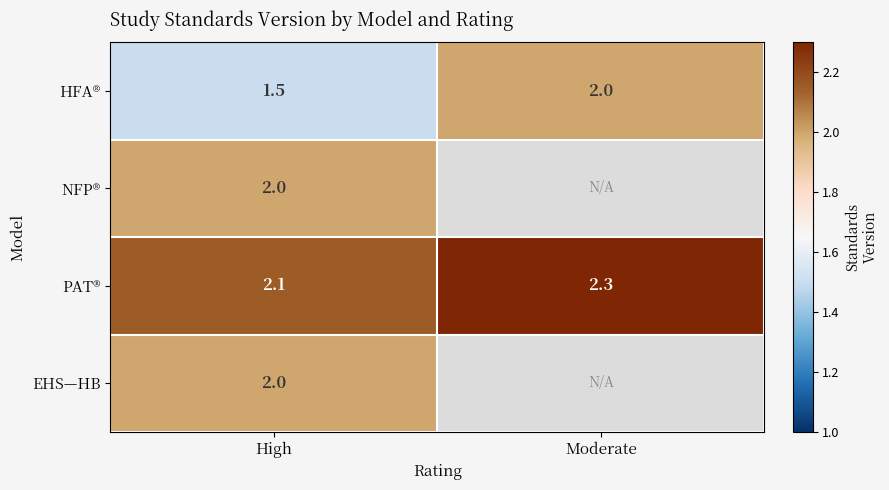

Is it true that PAT® equals 1.5 at High?

False